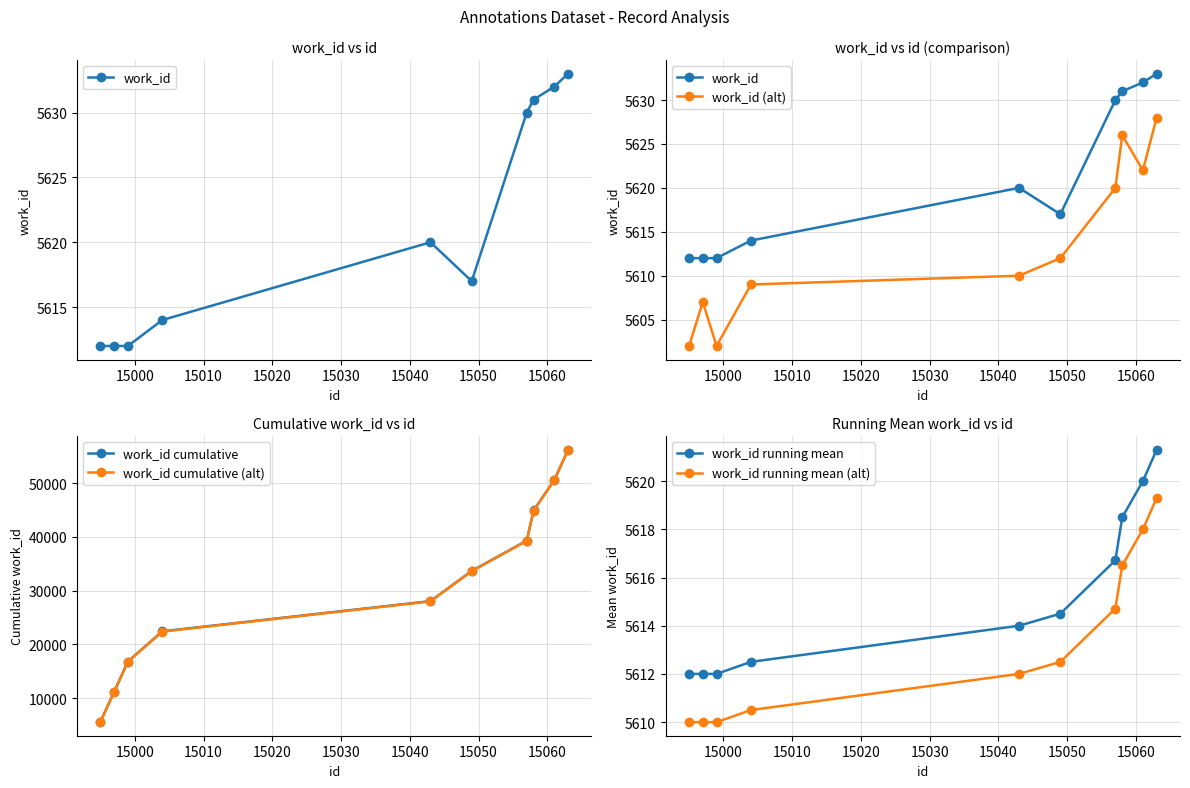

True or false: work_id running mean and work_id running mean (alt) cross at least once.

False